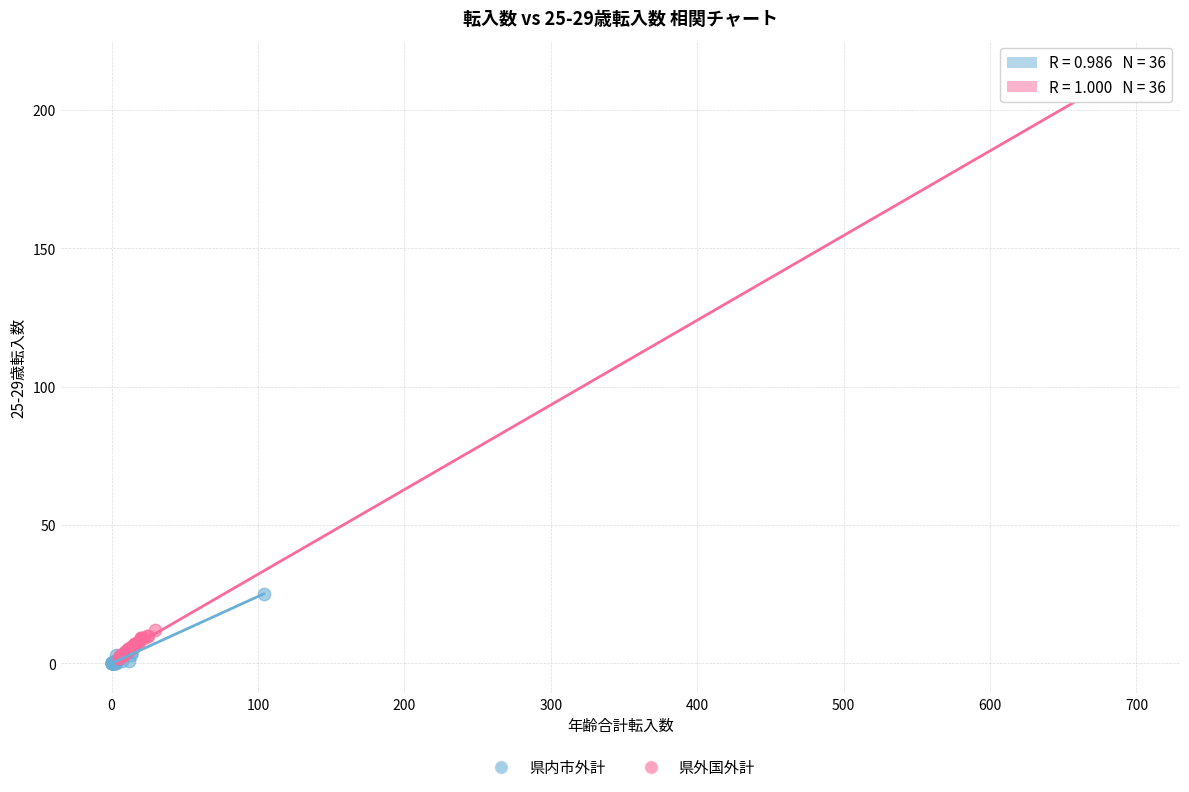

Which series has the largest Y range (max minus min)?

県外国外計